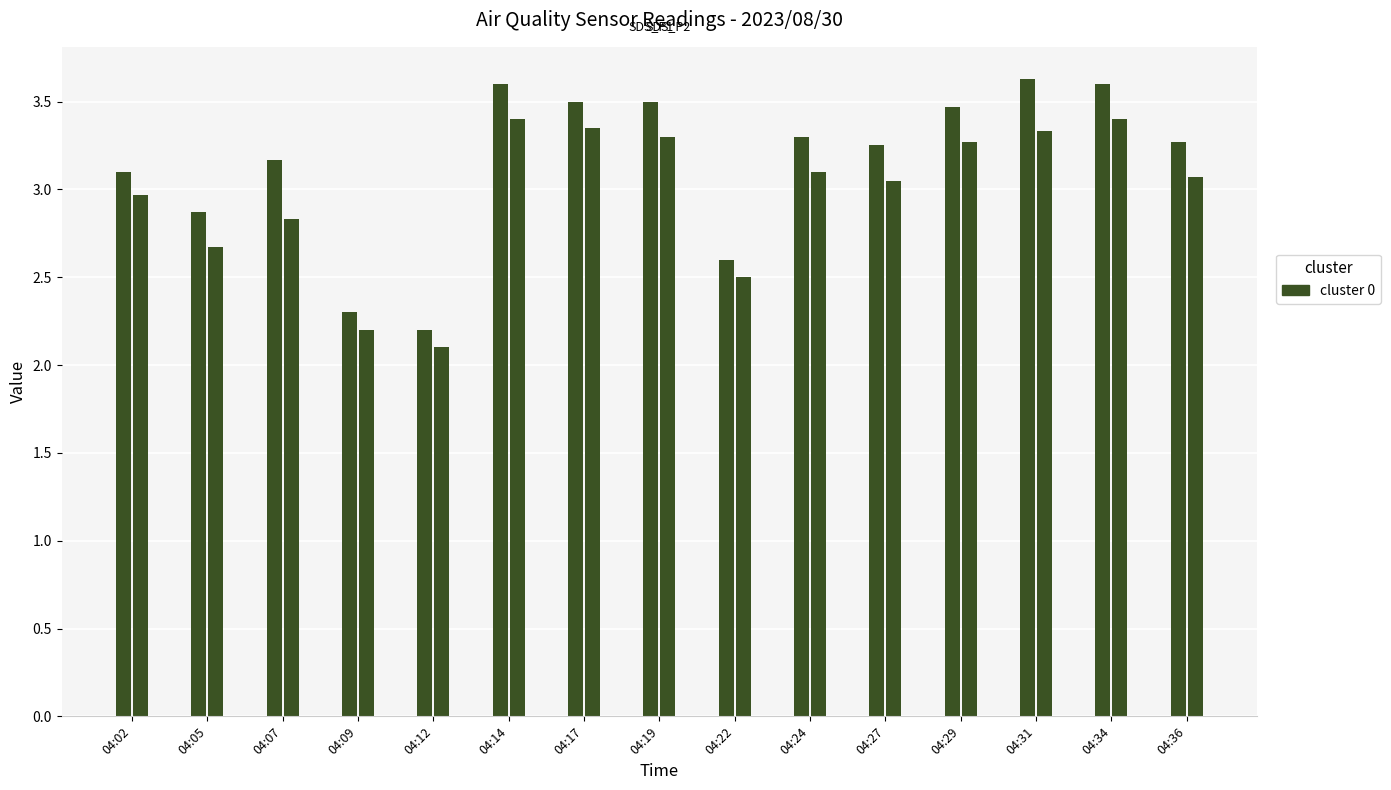

How many categories are shown in the chart?

15